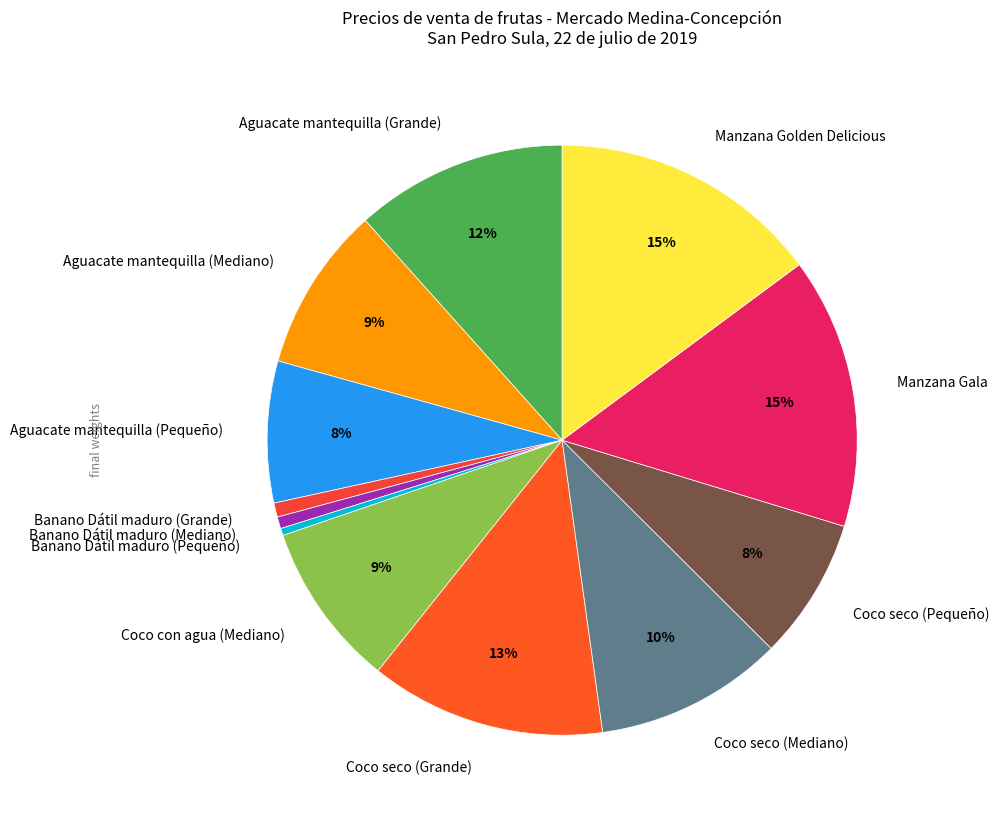

Which has a higher value, Coco seco (Pequeño) or Aguacate mantequilla (Grande)?

Aguacate mantequilla (Grande)